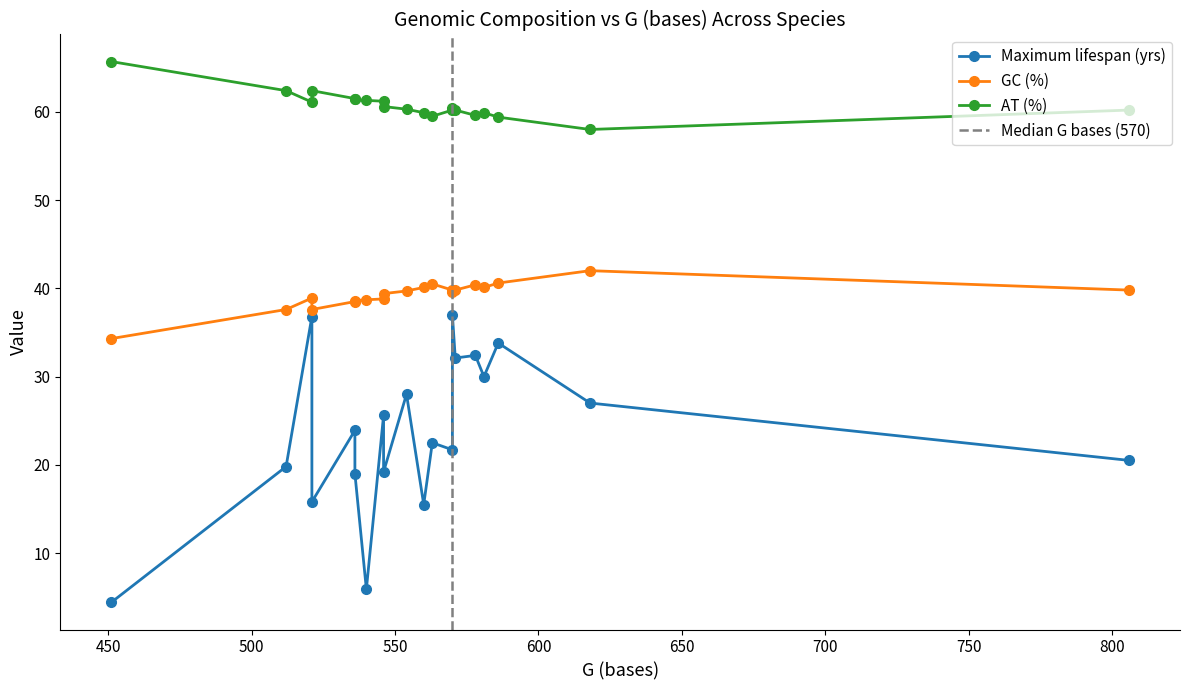

What is the difference between the maximum and minimum values in the Maximum lifespan (yrs) series?

32.6